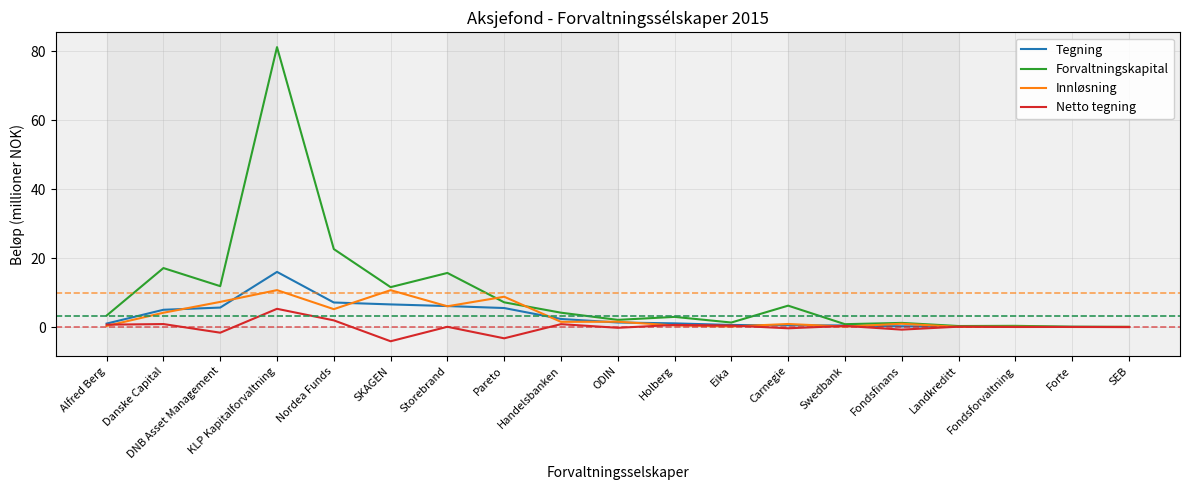

Read the Netto tegning value at Eika.

0.4